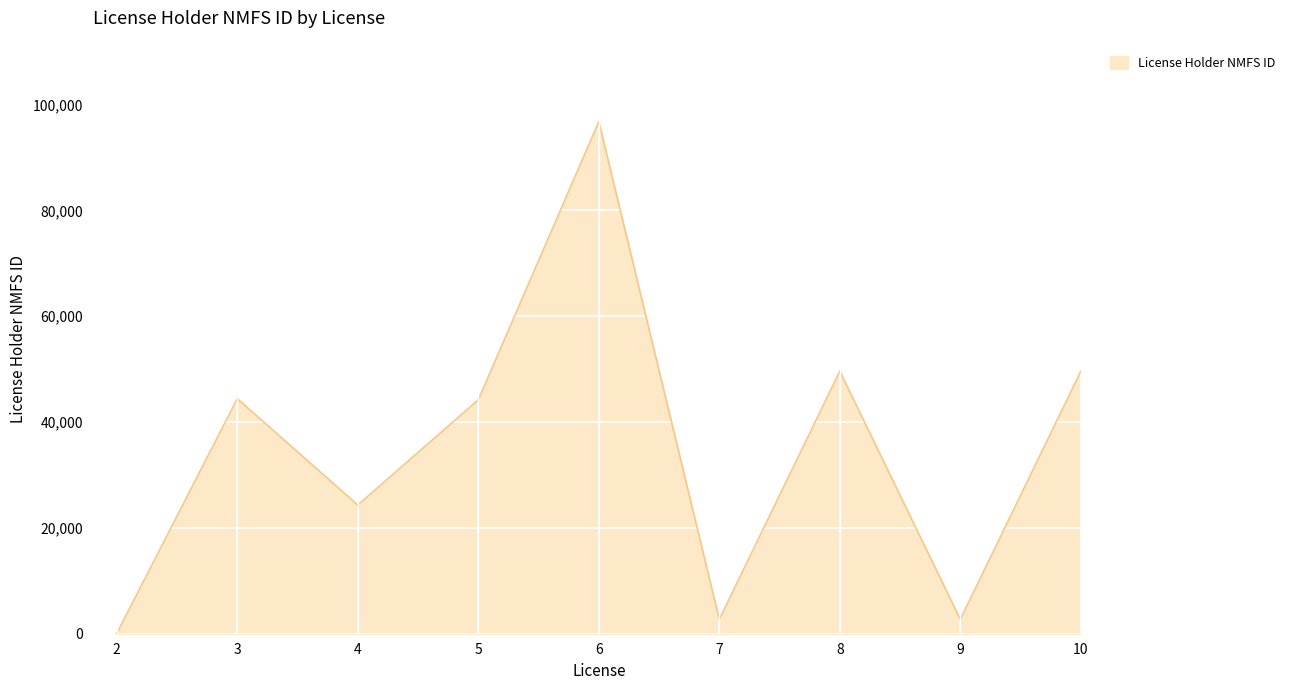

How many values are below 44197?

4